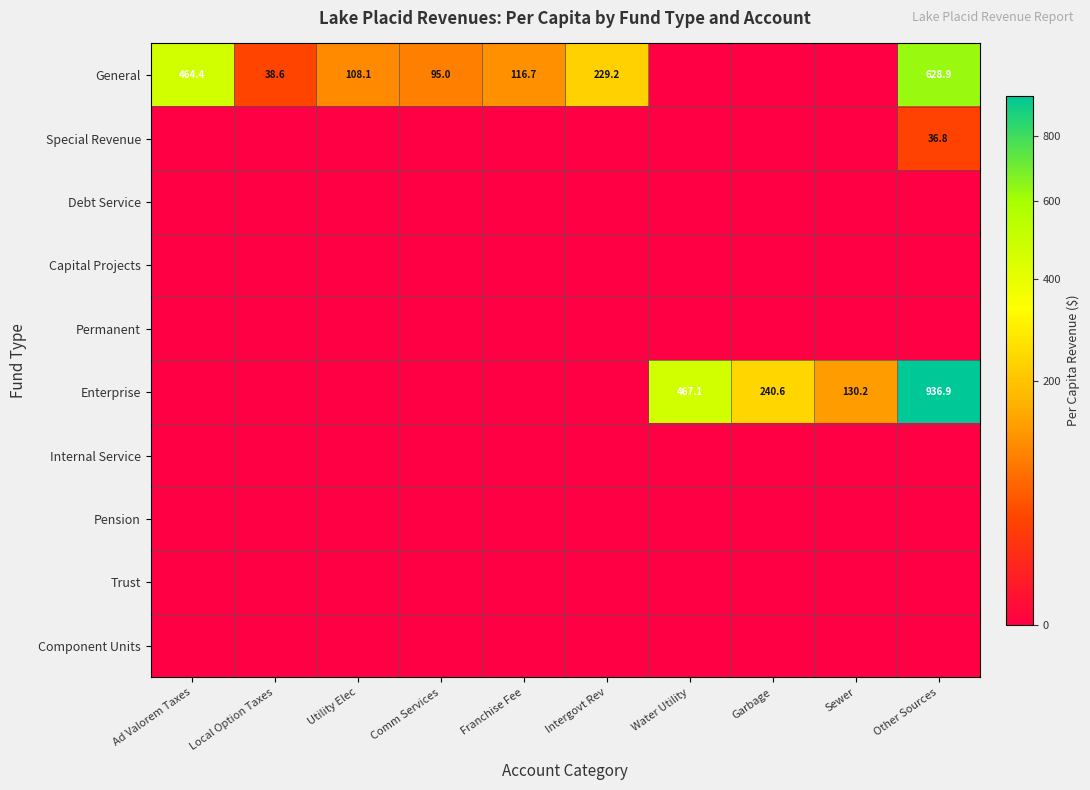

The Enterprise series shows 240.6 at Garbage. True or false?

True